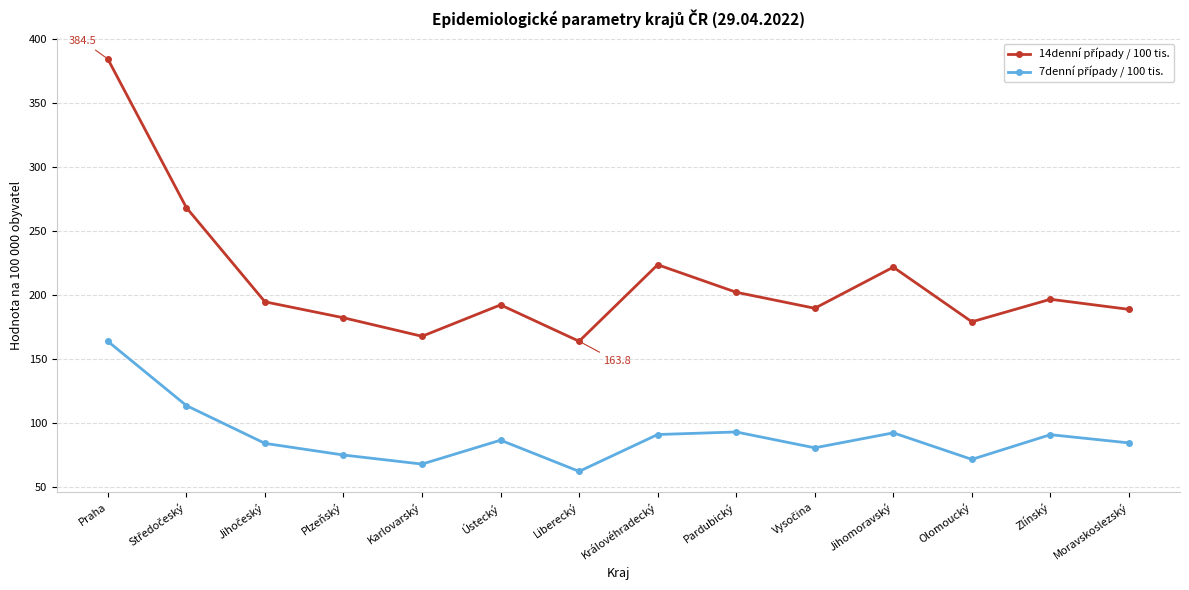

What is the label of the 11th point from the right?

Plzeňský